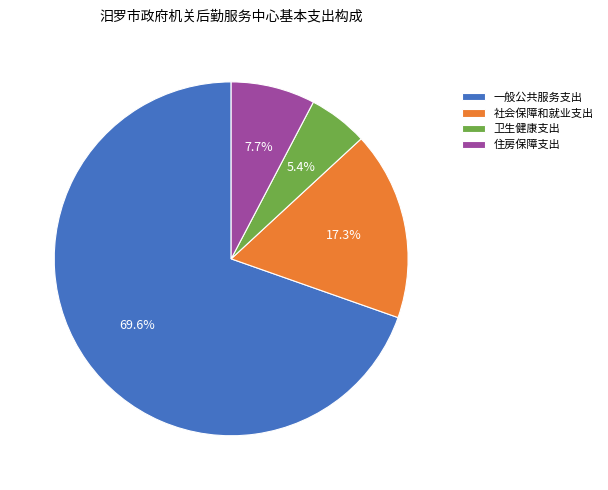

To the nearest percent, what is the difference between the largest and smallest slice percentages?

64%